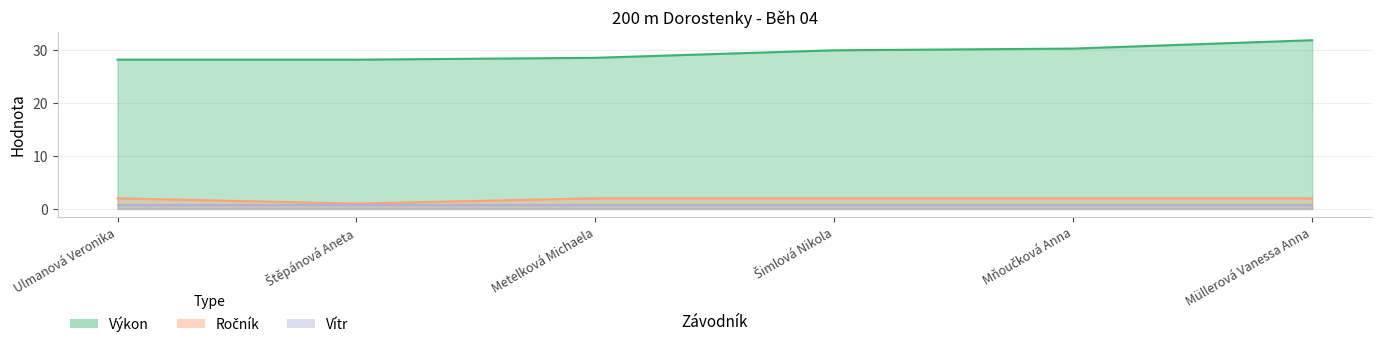

What is the value of the Výkon point at the 3rd from the left?

28.5